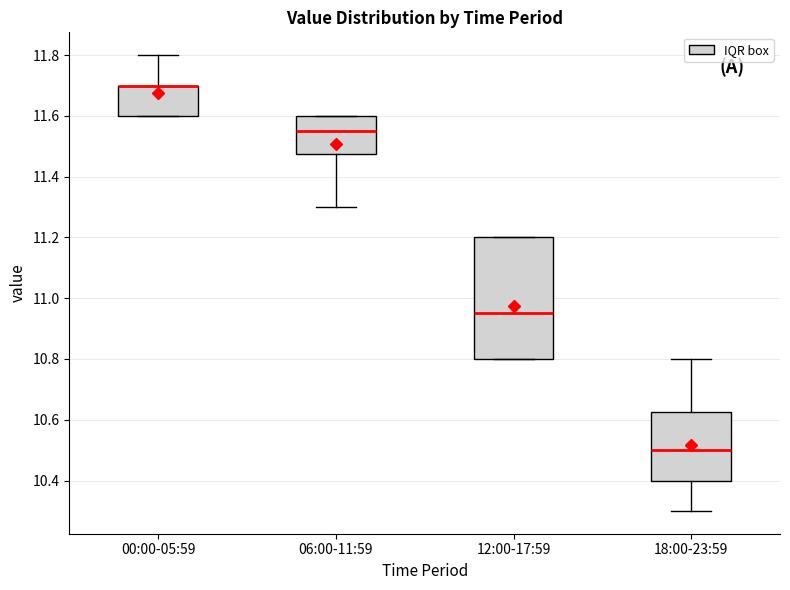

Where does the median line of the box for 06:00-11:59 sit on the y-axis? The values are not printed on the chart, so give them approximately, as read against the axis.

11.56